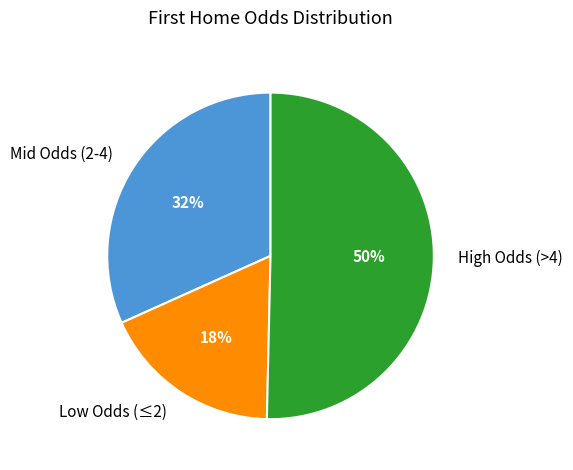

Which category accounts for the majority?

High Odds (>4)